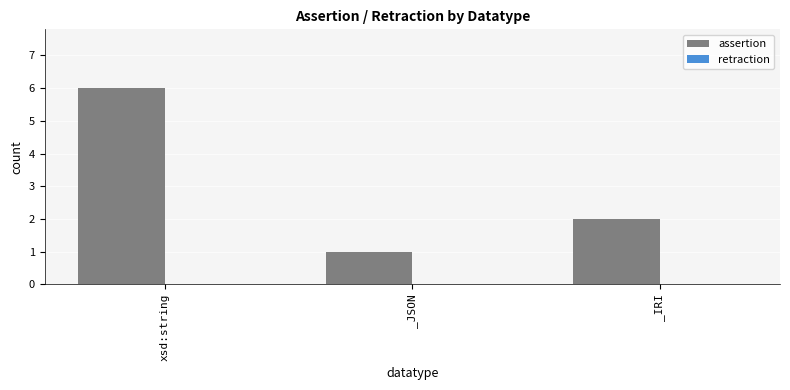

Reading left to right, transcribe all the data shown in this chart.

xsd:string=6	_JSON=1	_IRI=2